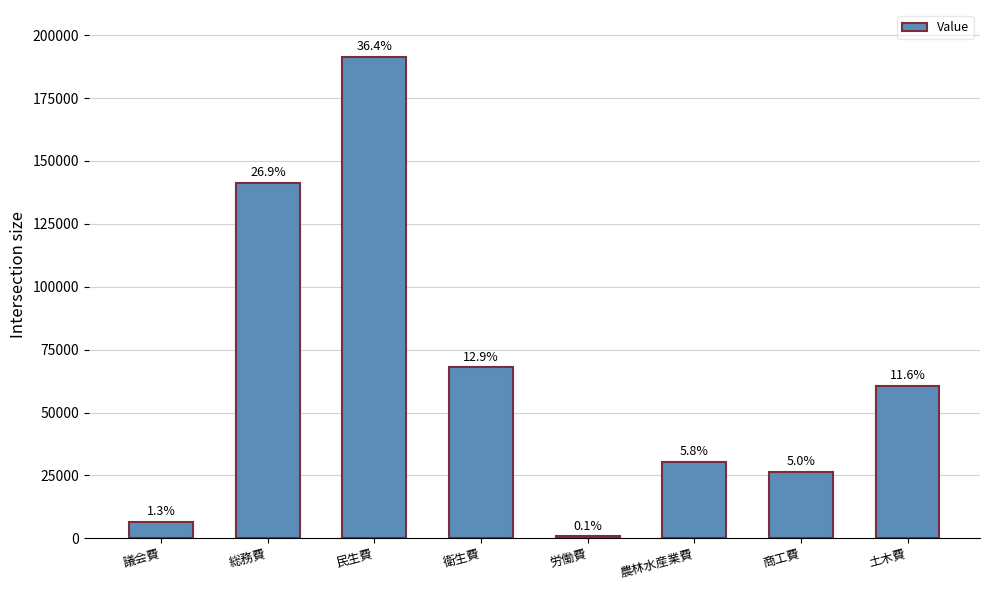

Rank the categories by value from highest to lowest.

民生費, 総務費, 衛生費, 土木費, 農林水産業費, 商工費, 議会費, 労働費